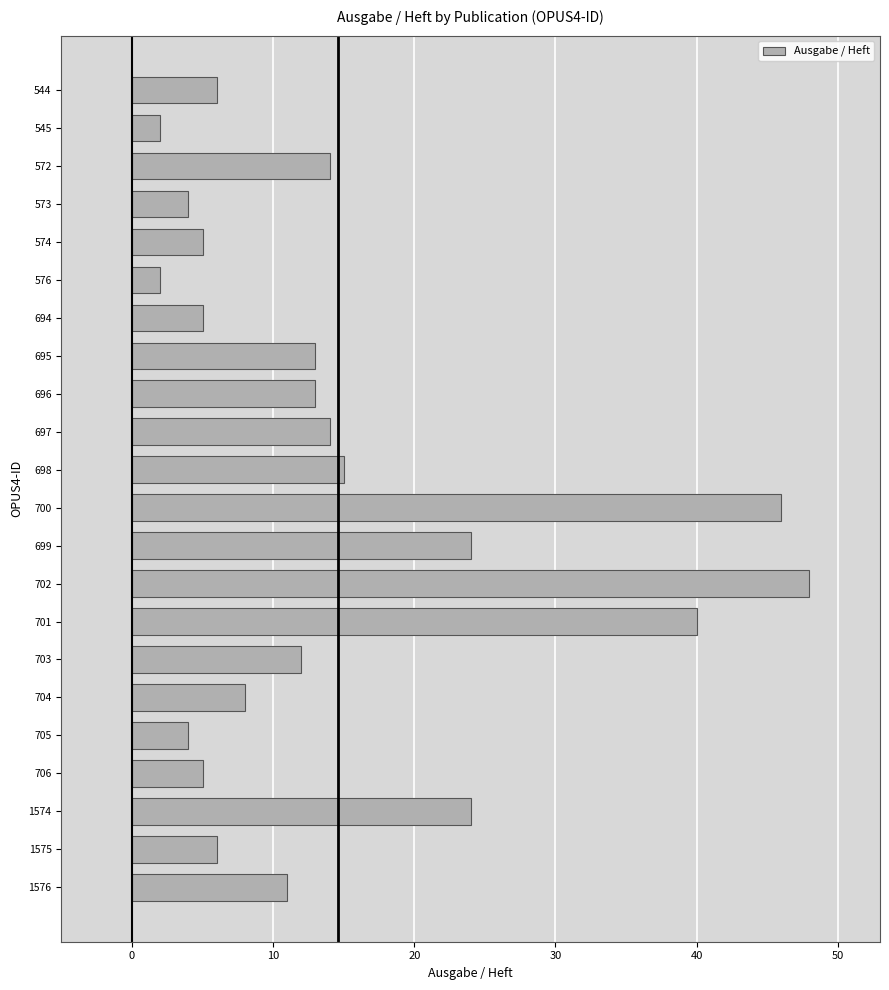

Reading top to bottom, transcribe all the data shown in this chart.

544=6	545=2	572=14	573=4	574=5	576=2	694=5	695=13	696=13	697=14	698=15	700=46	699=24	702=48	701=40	703=12	704=8	705=4	706=5	1574=24	1575=6	1576=11